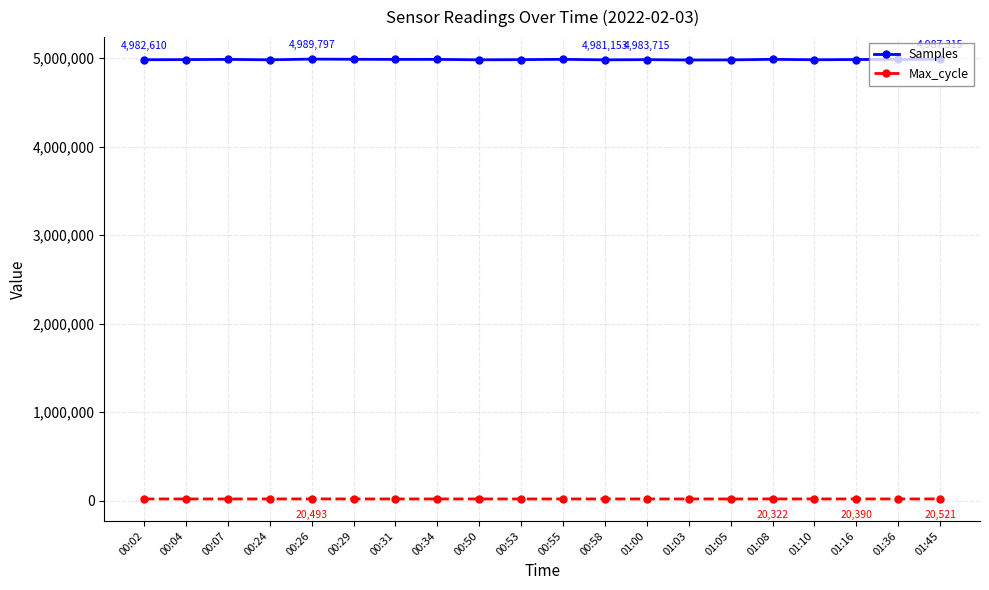

Which series has the largest range (max minus min)?

Samples